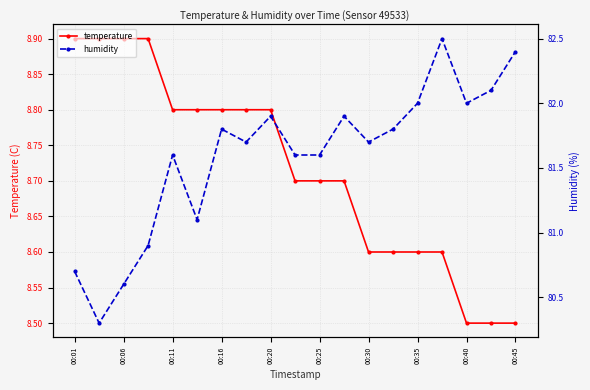

What is the label of the 18th point from the left?

17